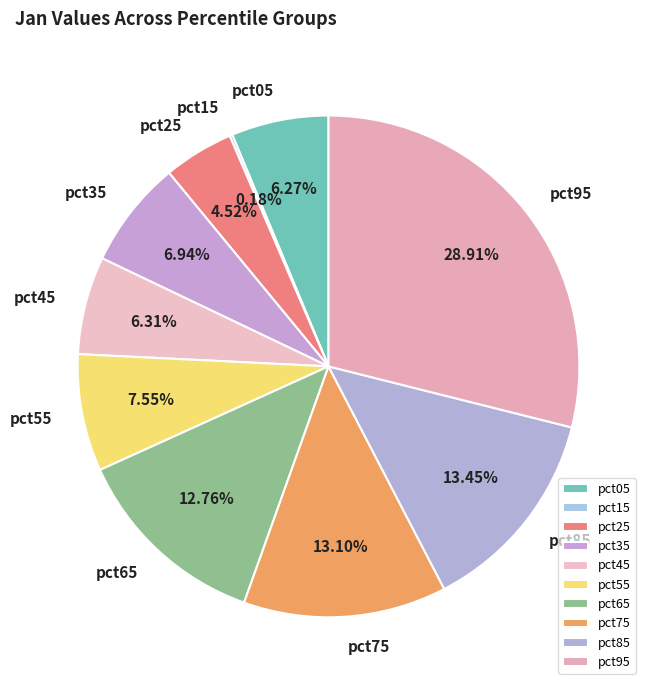

Do pct45 and pct25 together represent more than half of the pie?

No